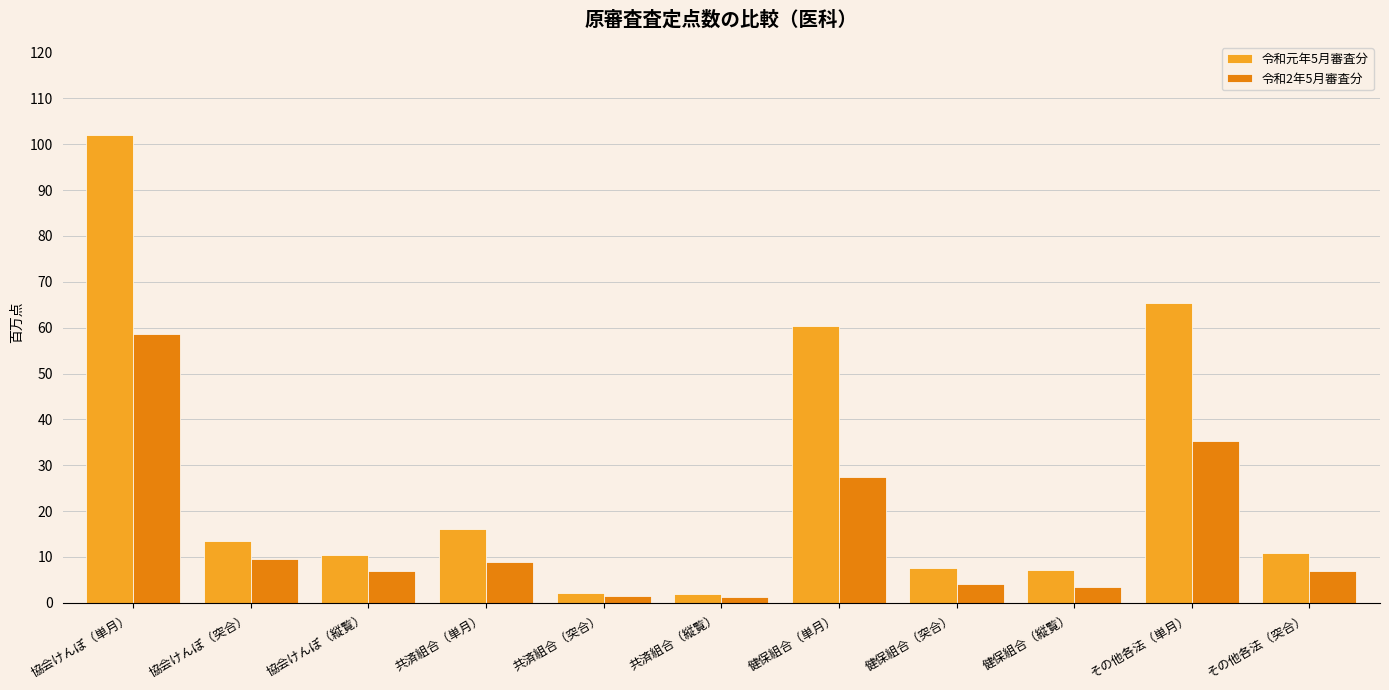

What is the maximum value for 令和2年5月審査分?

58.7